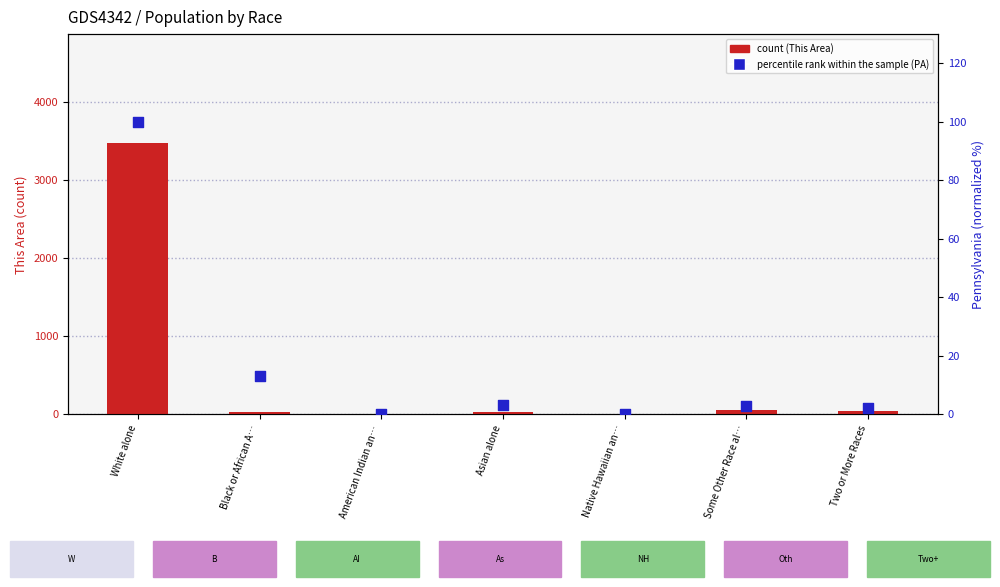

Which series contains the highest Y value?

count